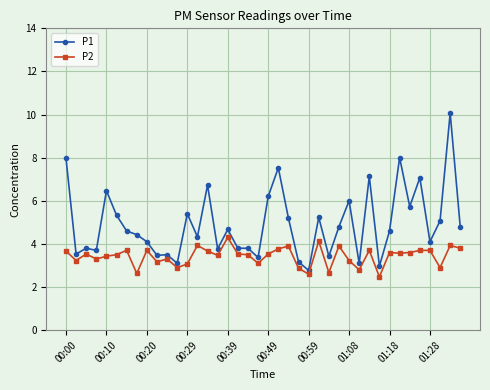

What is the value of the P2 point at the 9th from the left?

3.7